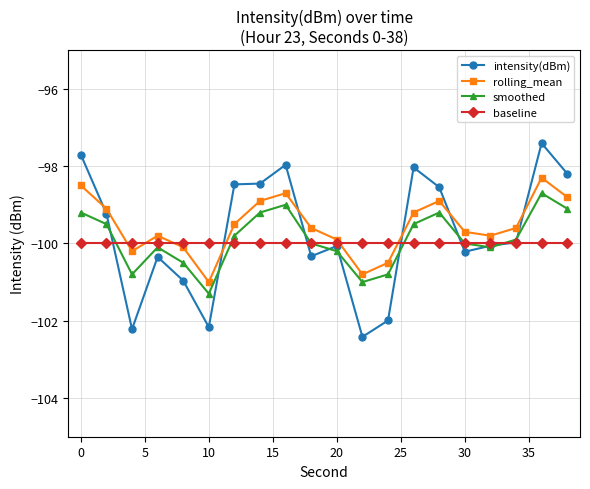

Which series has the largest range (max minus min)?

intensity(dBm)